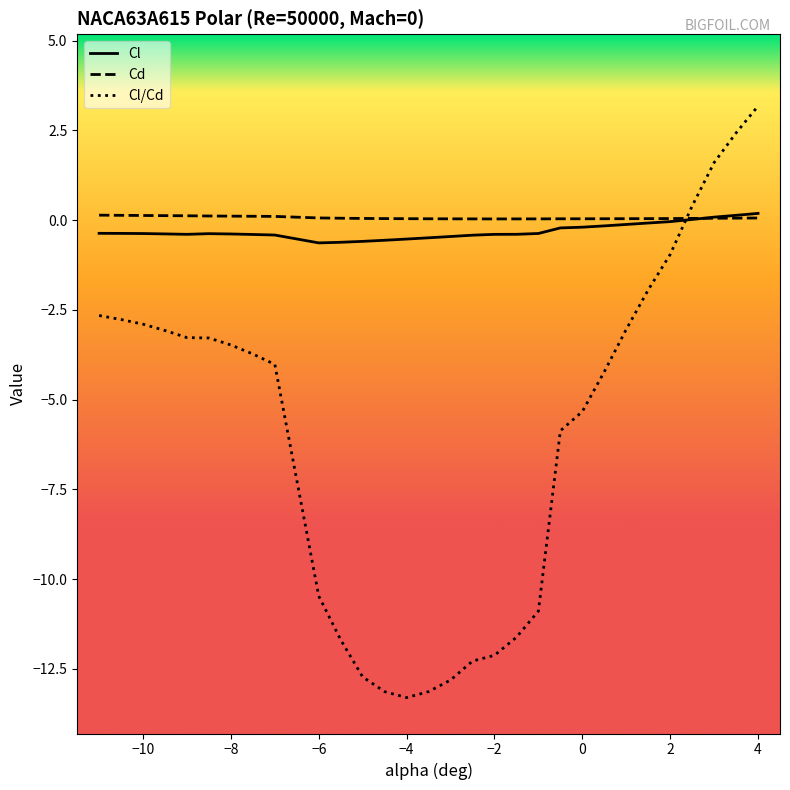

What is the minimum value for Cl?

-0.6